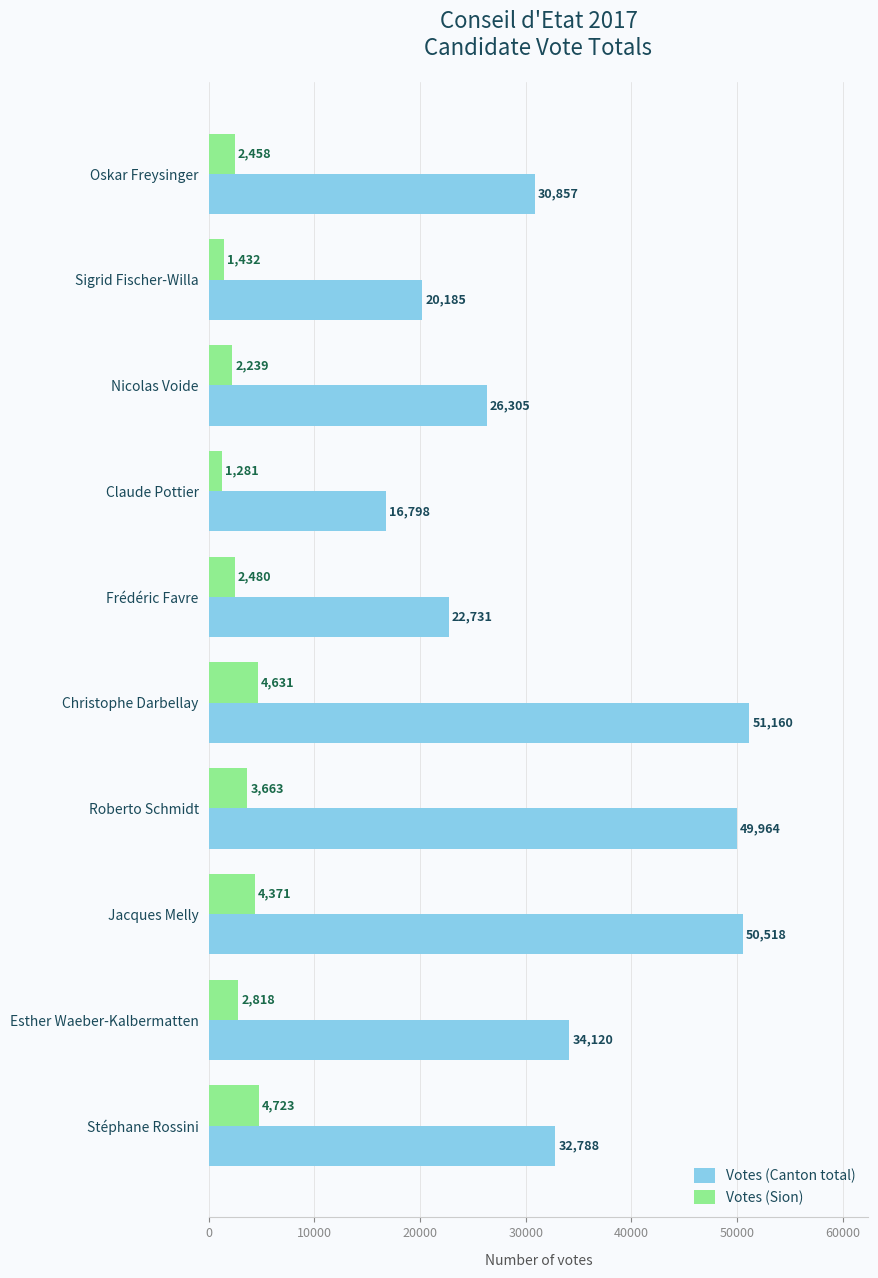

Is it true that Votes (Sion) equals 1281 at Claude Pottier?

True